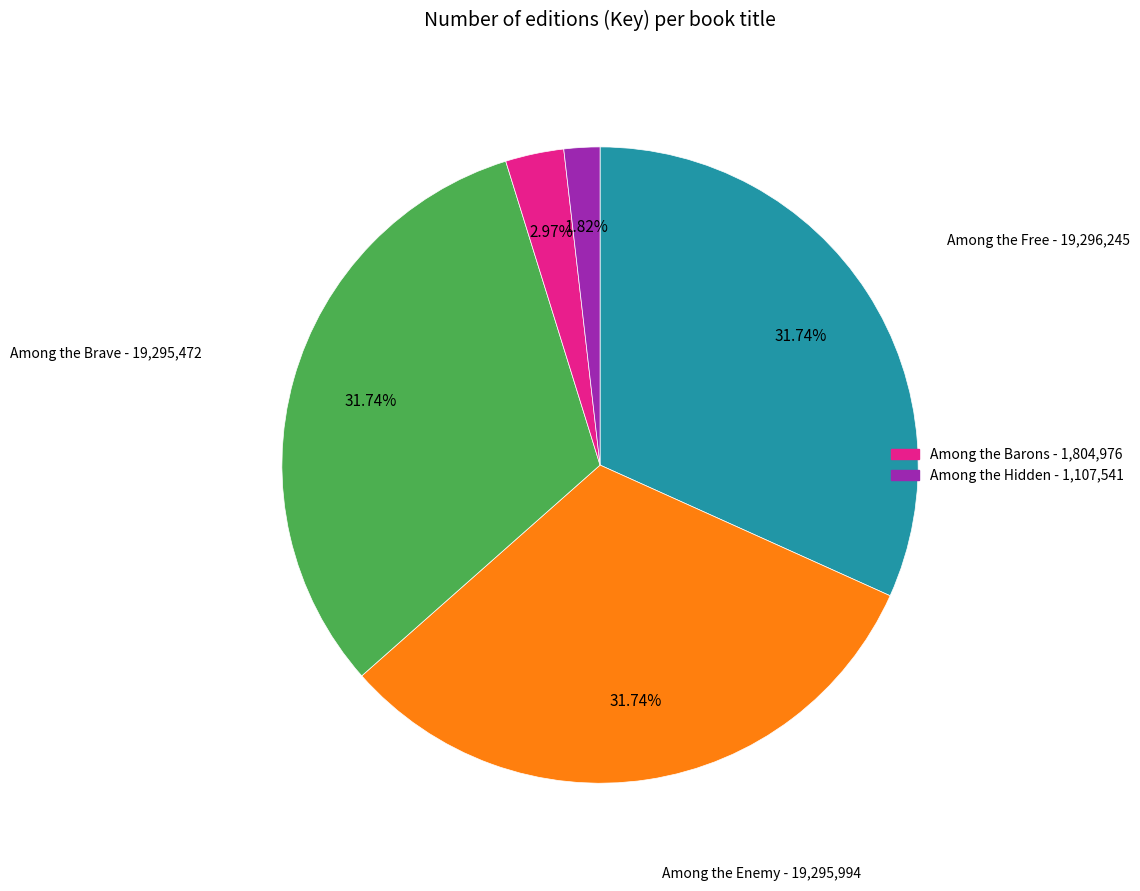

Is there any slice that represents more than half of the pie?

No